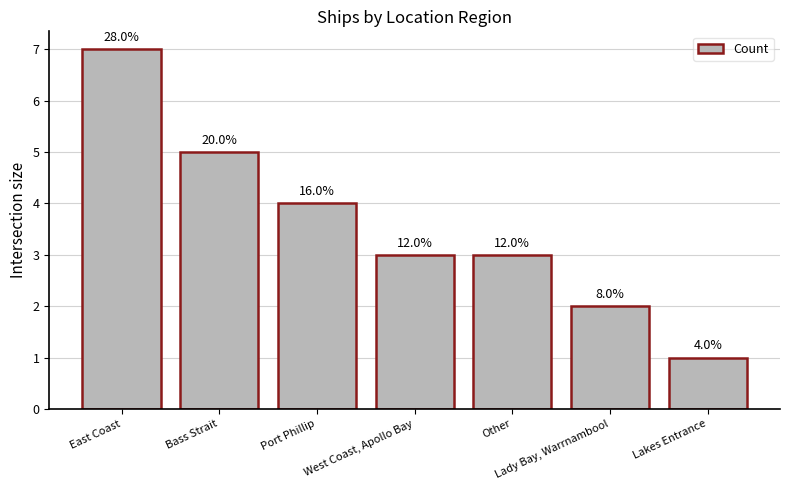

What is the change in value from West Coast, Apollo Bay to Lady Bay, Warrnambool?

-1